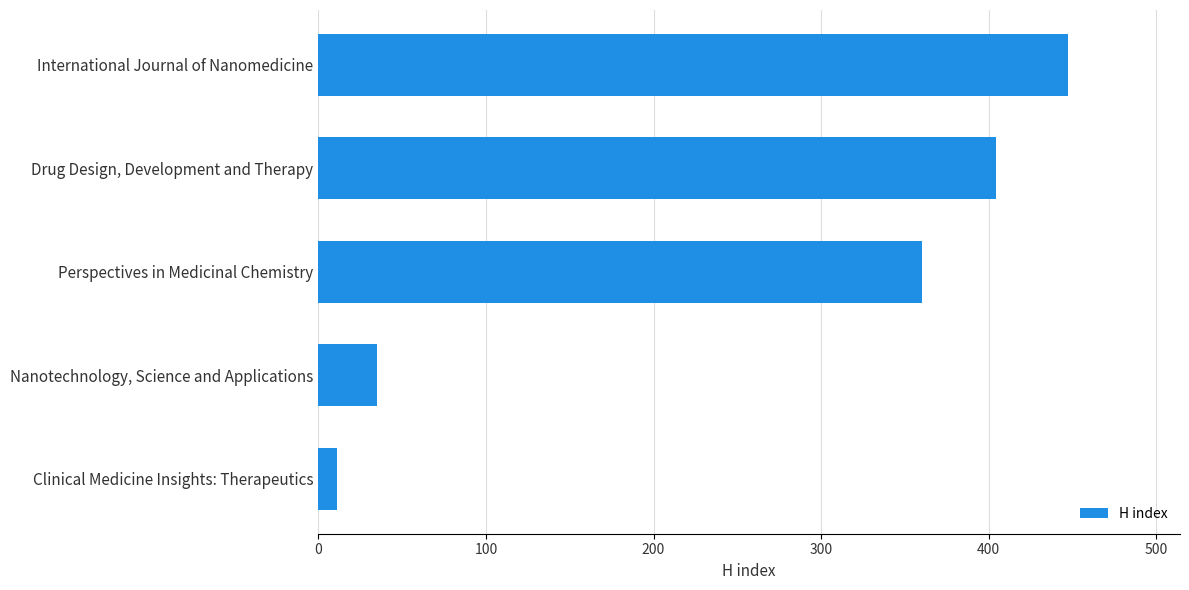

Reading top to bottom, what are all the values shown in this chart?

International Journal of Nanomedicine=447	Drug Design, Development and Therapy=404	Perspectives in Medicinal Chemistry=360	Nanotechnology, Science and Applications=35	Clinical Medicine Insights: Therapeutics=11